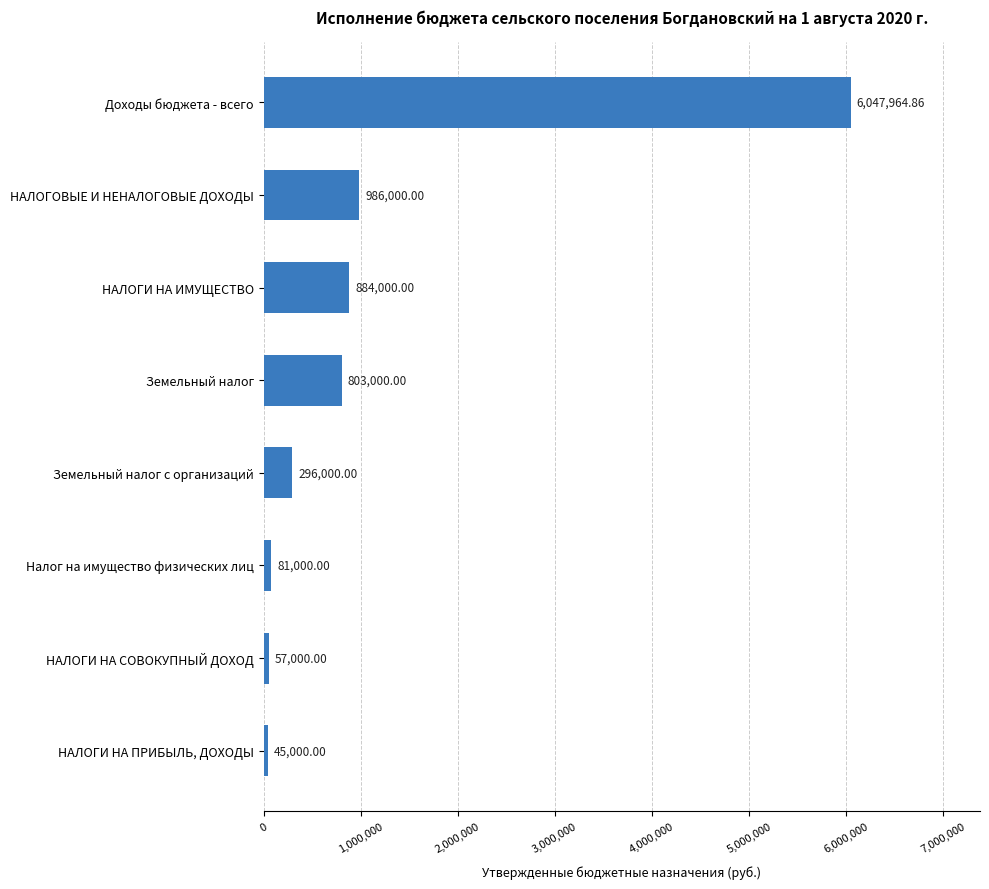

Count the number of categories in the chart.

8